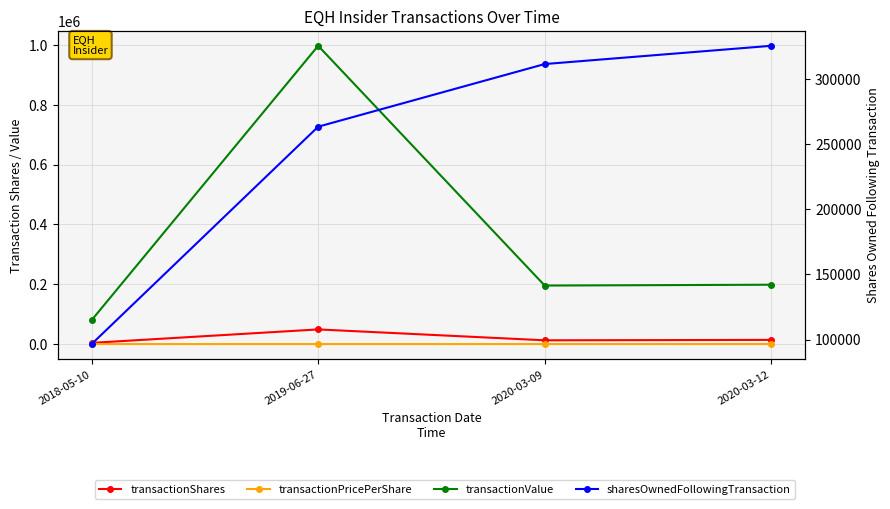

What is the value of the transactionValue point at the 3rd from the left?

195563.0